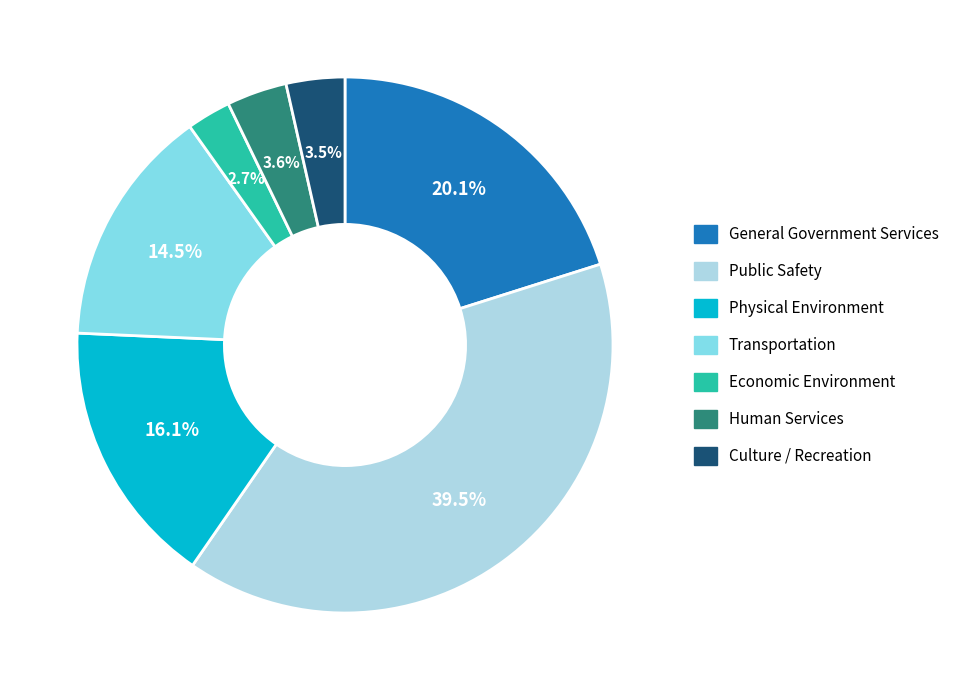

True or false: Physical Environment accounts for 16% of the total.

True